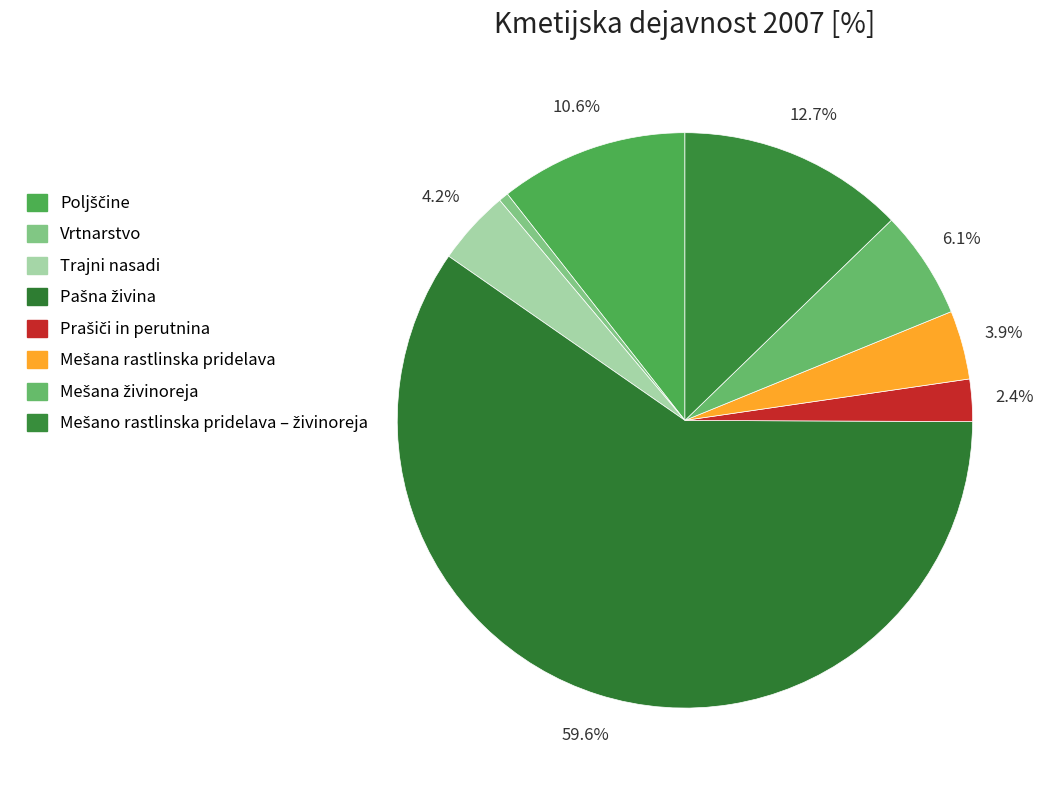

Approximately how many times larger is the value at Poljščine compared to Mešana rastlinska pridelava?

2.7